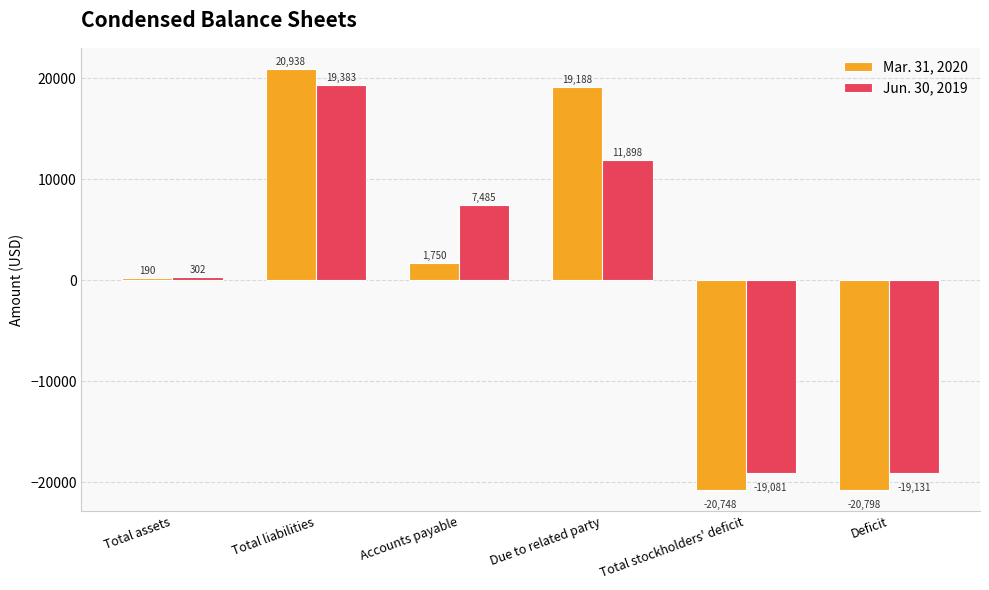

What is the greatest value displayed?

20938